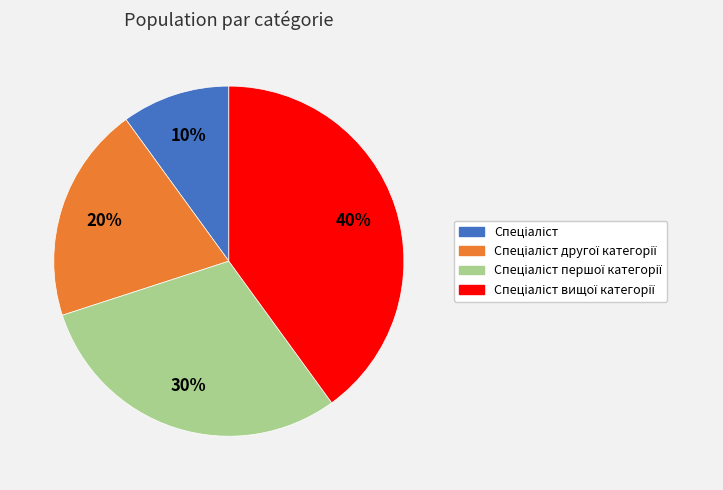

To the nearest percent, what is the average slice percentage?

25%